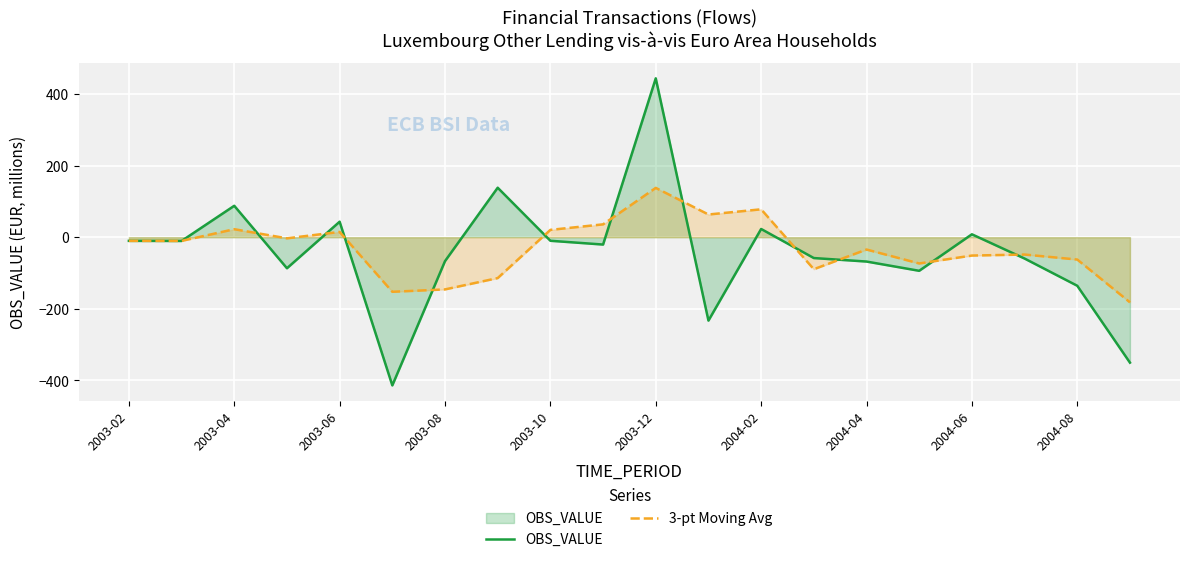

How many positive values does the OBS_VALUE series have?

6